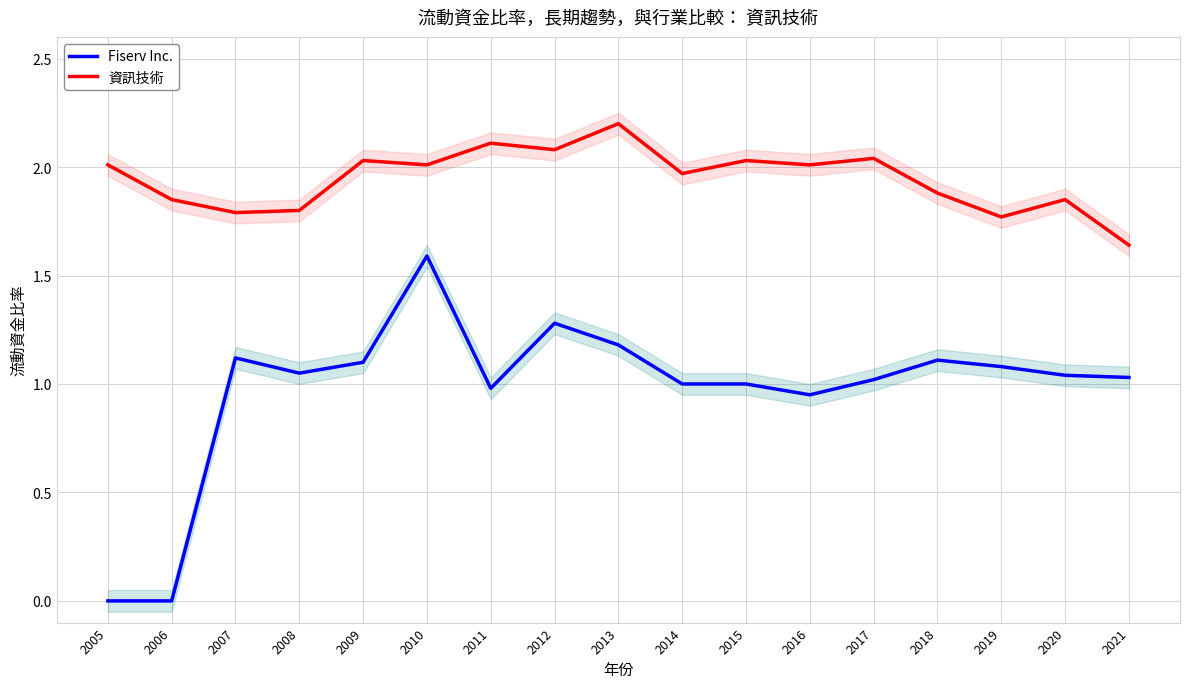

Is it true that 資訊技術 equals 2.0 at 2017?

True